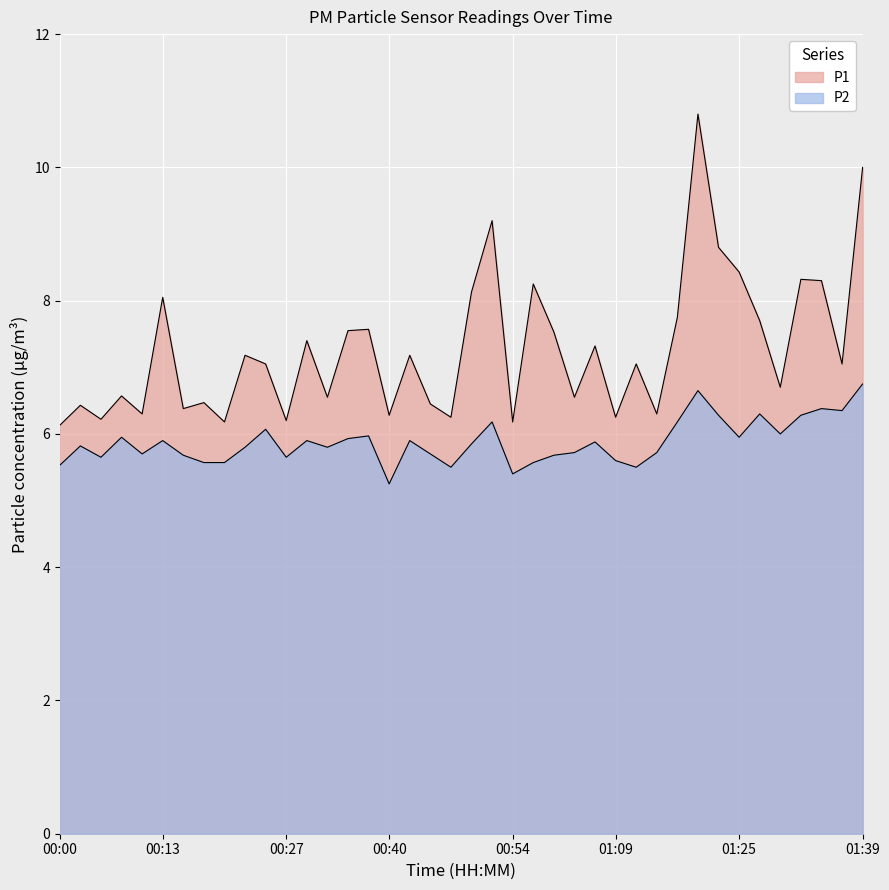

At how many categories does at least one series exceed 8?

10